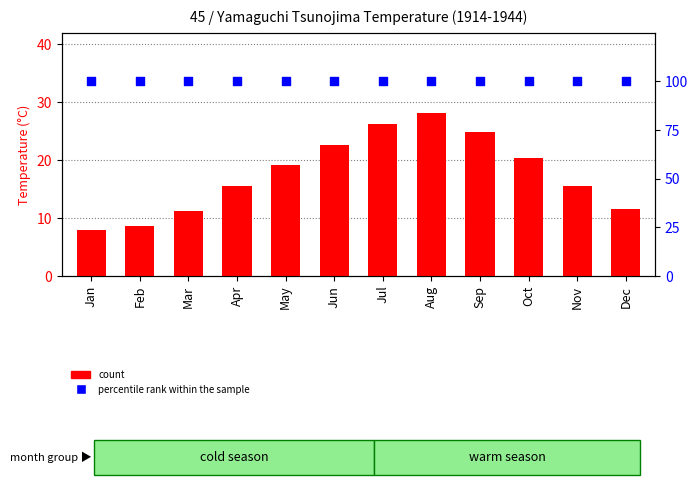

Is the value of percentile rank within the sample at May greater than the value of count at Nov?

Yes